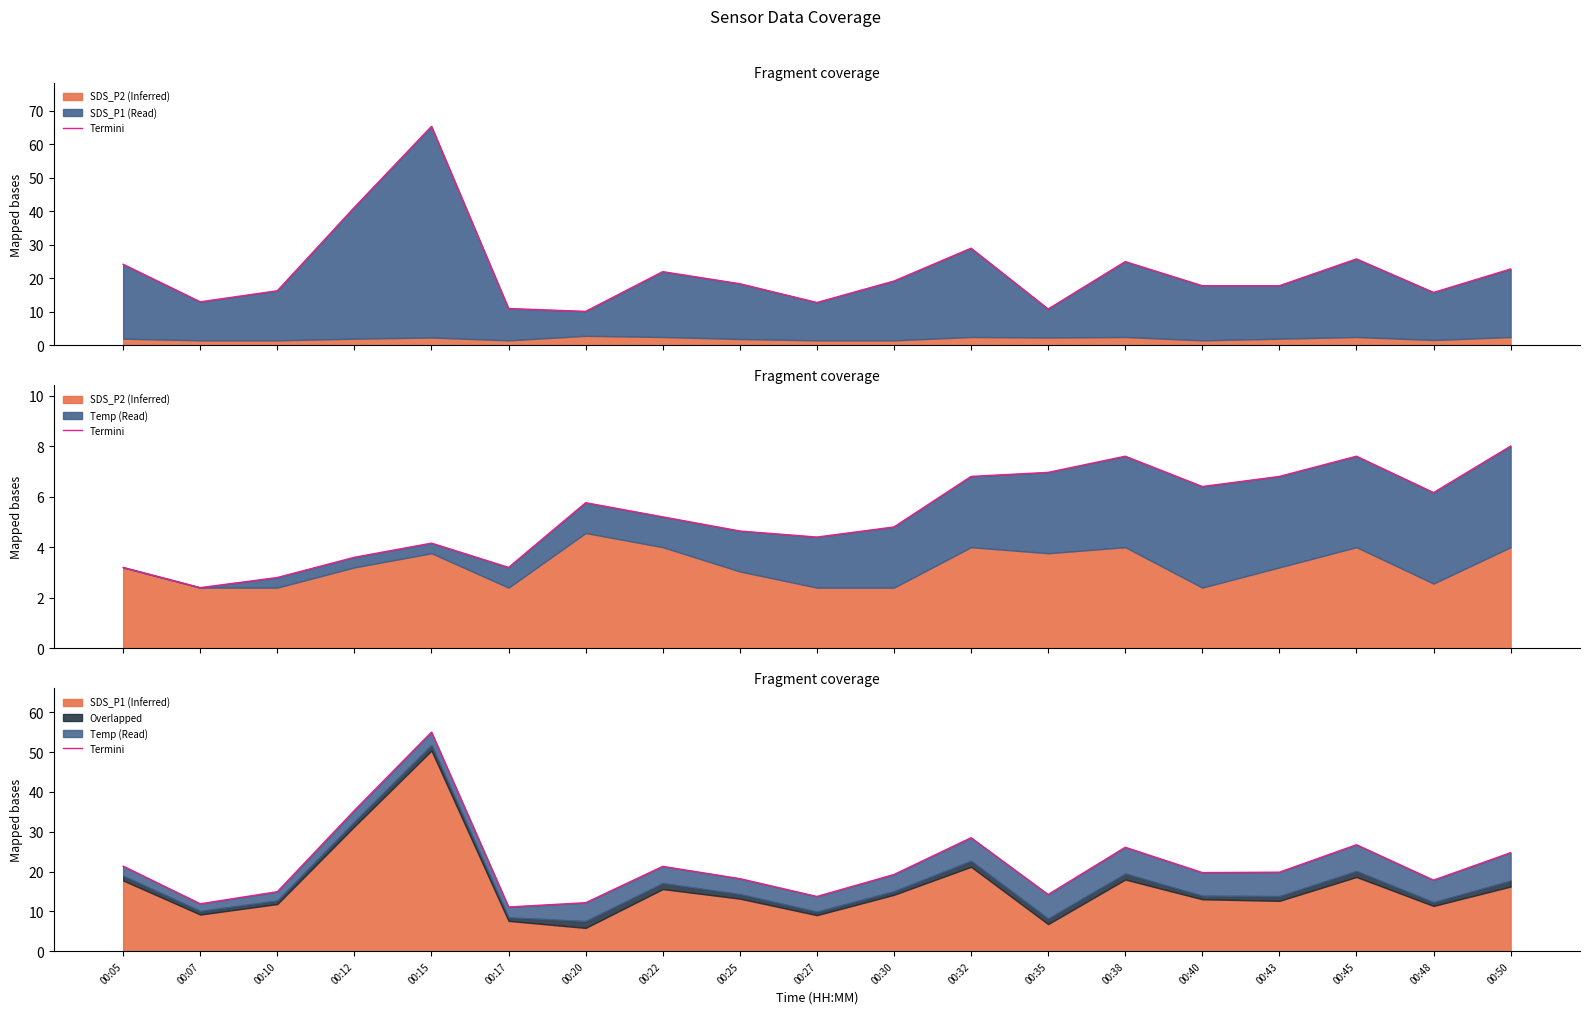

List the labels in order of value, smallest first.

00:17, 00:07, 00:20, 00:27, 00:35, 00:10, 00:48, 00:25, 00:30, 00:40, 00:43, 00:22, 00:05, 00:50, 00:38, 00:45, 00:32, 00:12, 00:15